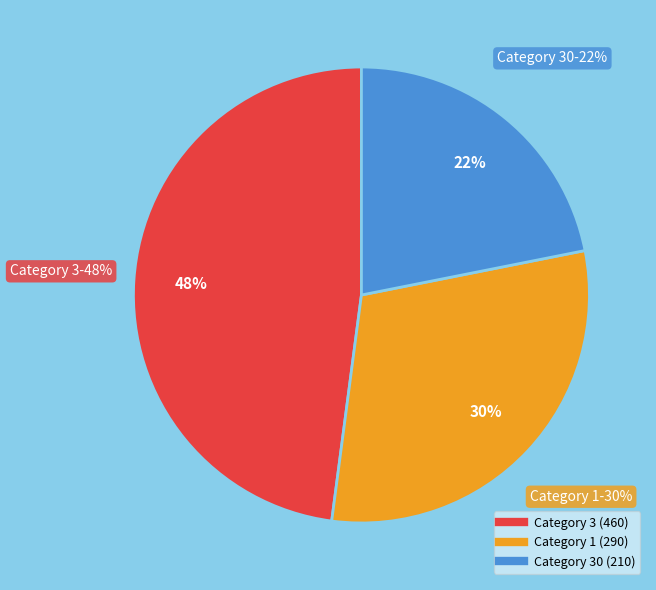

How many segments does this pie chart have?

3